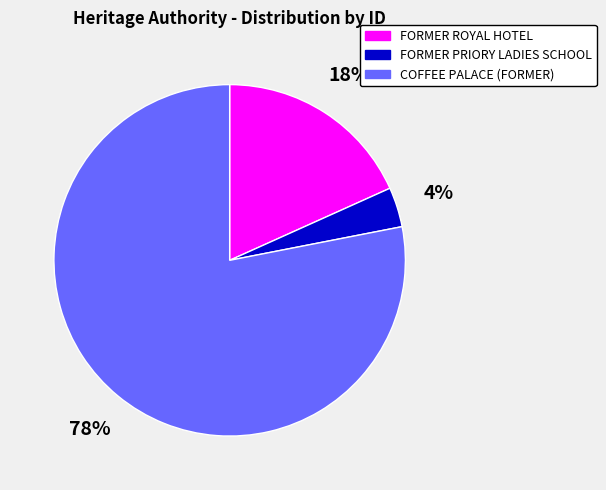

To the nearest percent, what portion does FORMER PRIORY LADIES SCHOOL represent?

4%